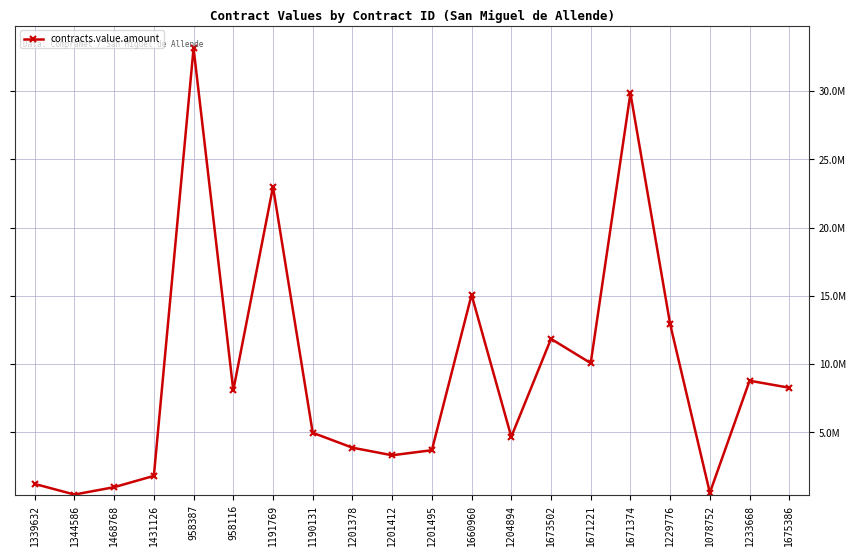

What is the ratio of the value at 1431126 to the value at 1675386?

0.2